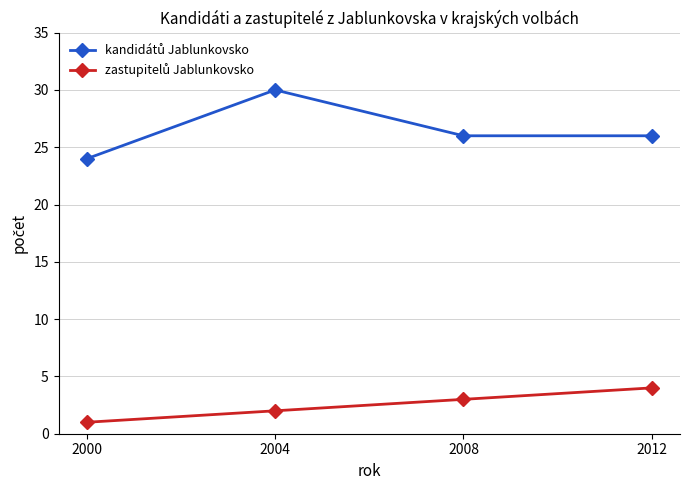

Which category has the lowest value across all series?

2000